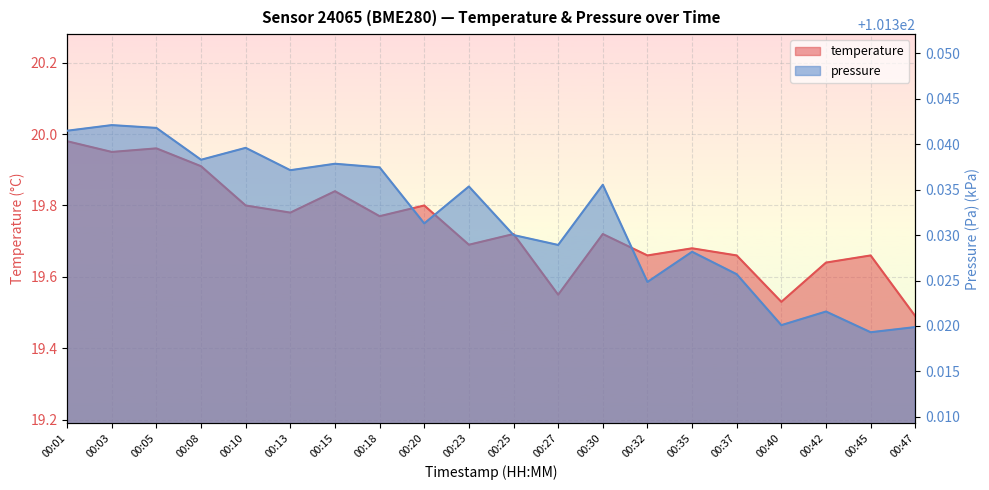

How many lines are shown in the chart?

2